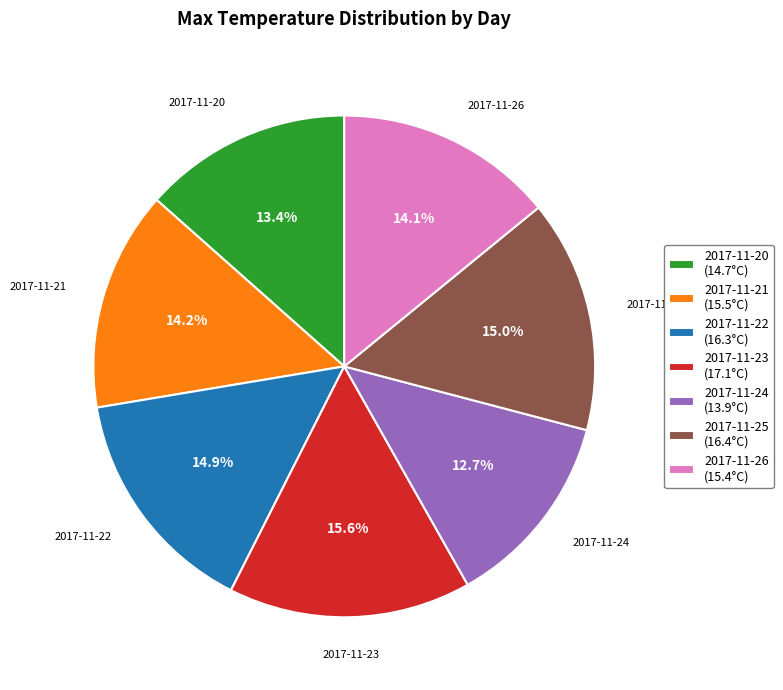

To the nearest percent, what percentage of the pie is 2017-11-26?

14%